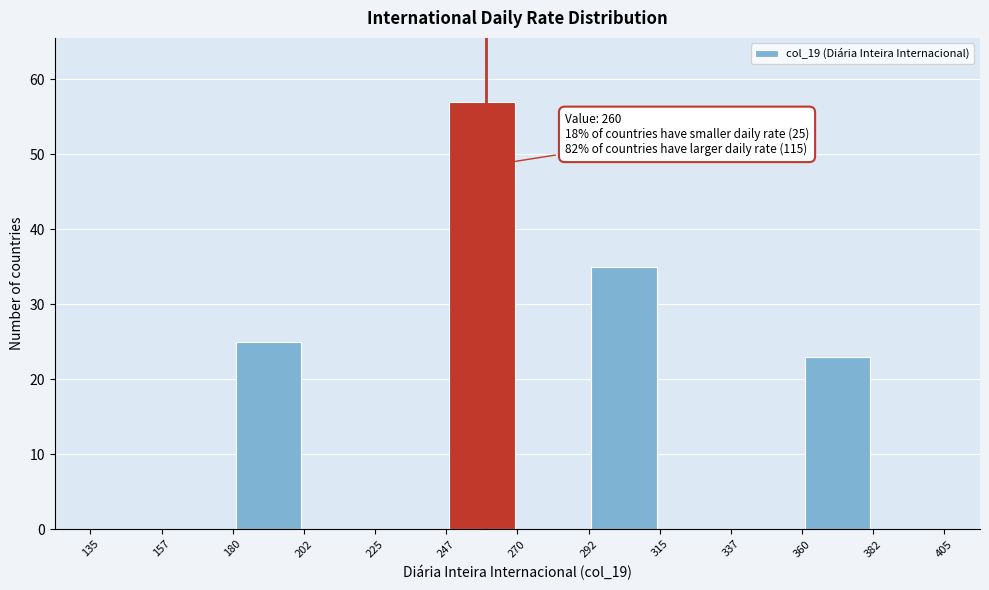

Over which range of the x-axis is the bar tallest?

247 to 270